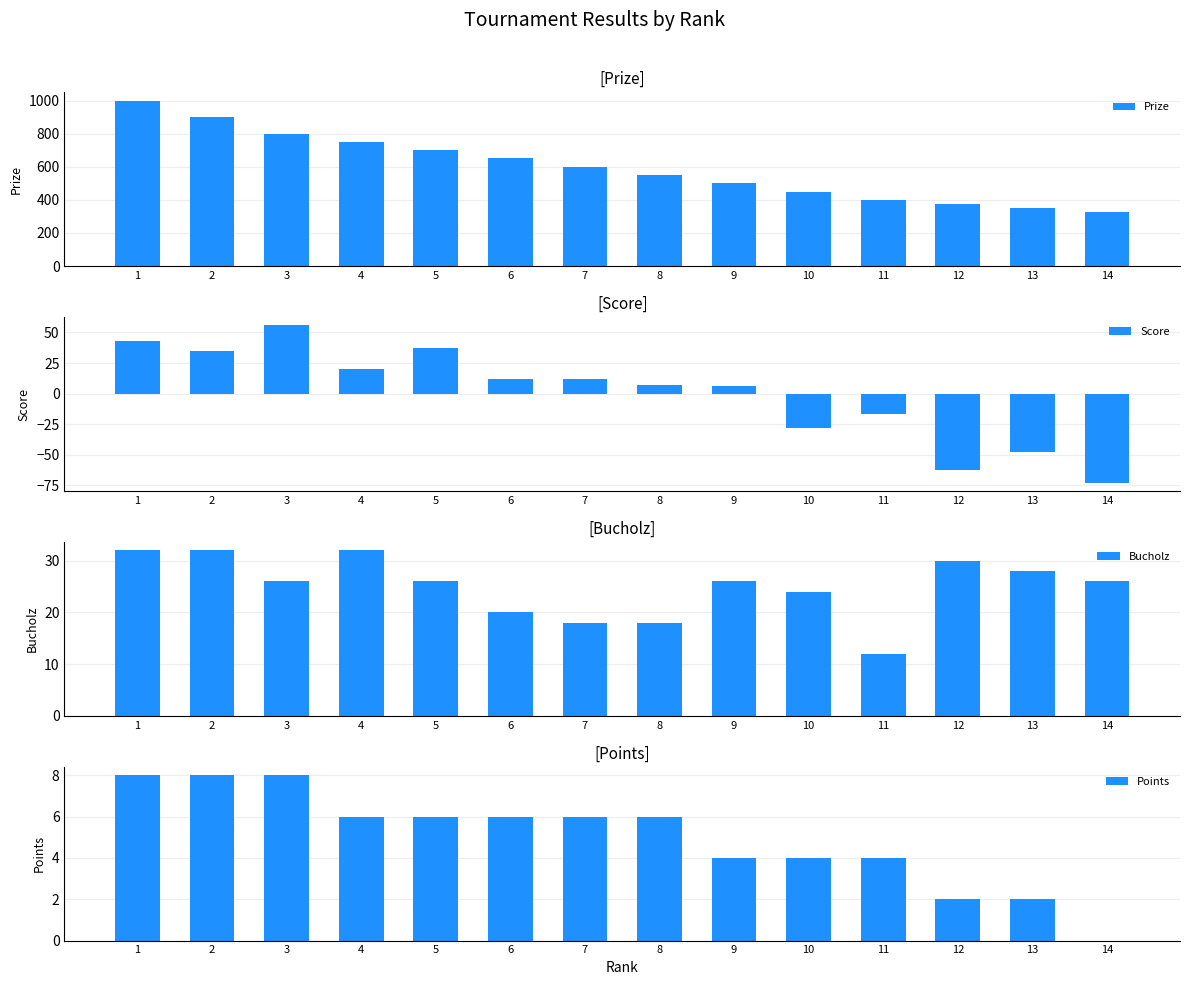

What is the value of the Bucholz bar at the 2nd from the left?

32